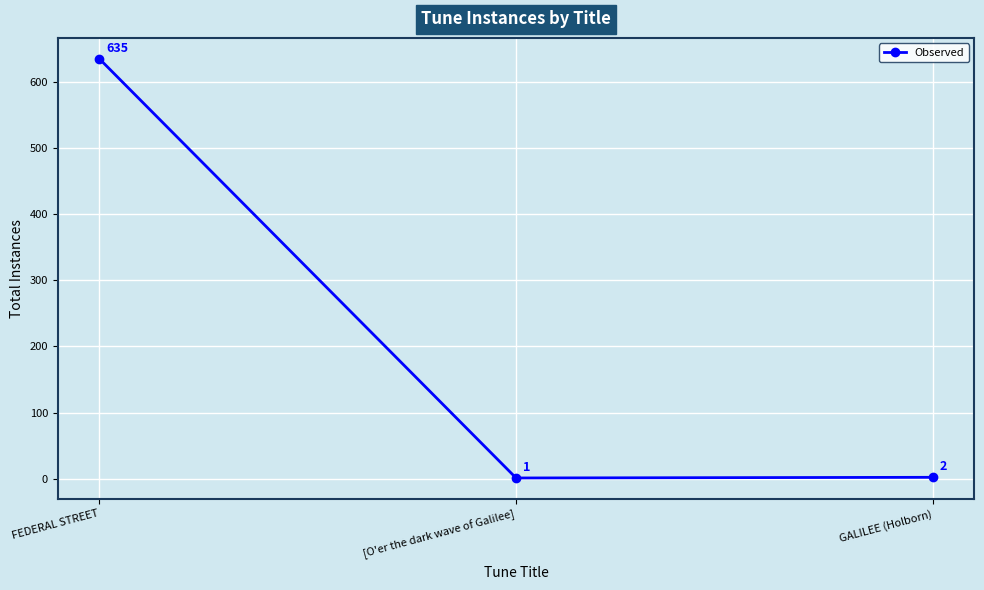

Reading left to right, what are all the values shown in this chart?

FEDERAL STREET=635	[O'er the dark wave of Galilee]=1	GALILEE (Holborn)=2